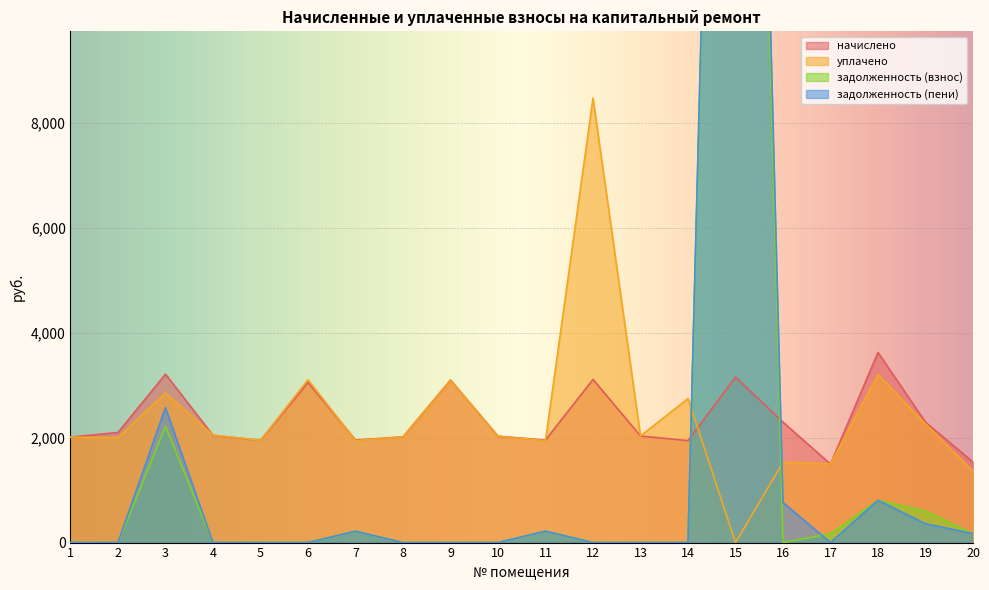

Between 10 and 14, which series saw the biggest shift?

уплачено